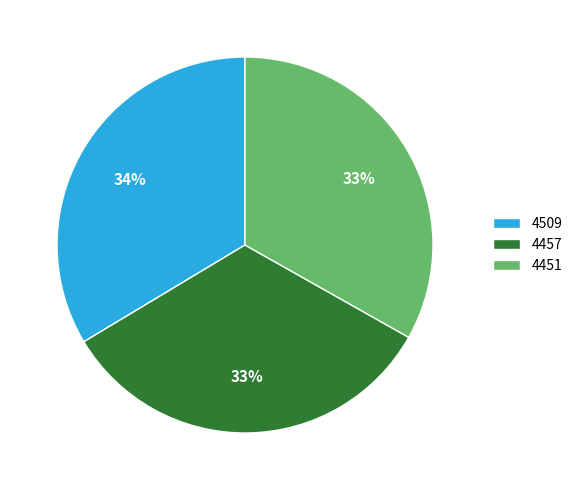

To the nearest percent, what is the average slice percentage?

33%